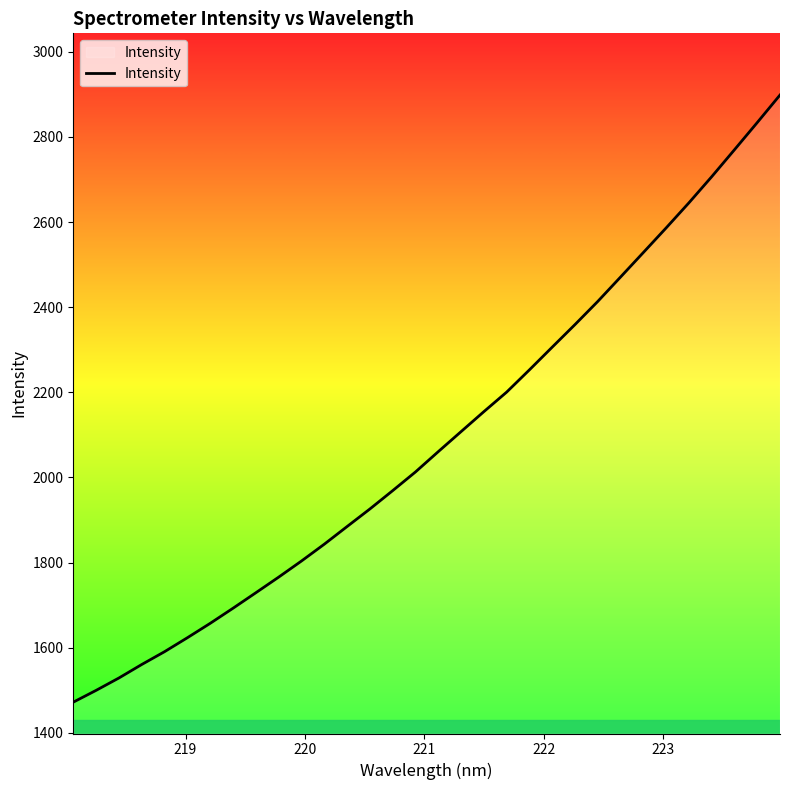

What is the maximum value shown in the chart?

2898.4